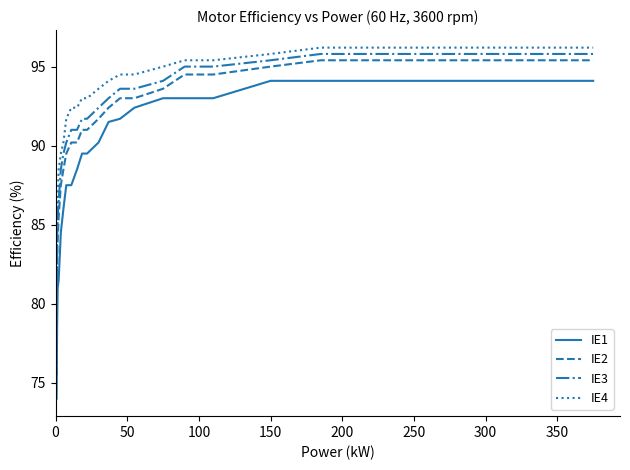

Which series has the largest total across all categories?

IE4